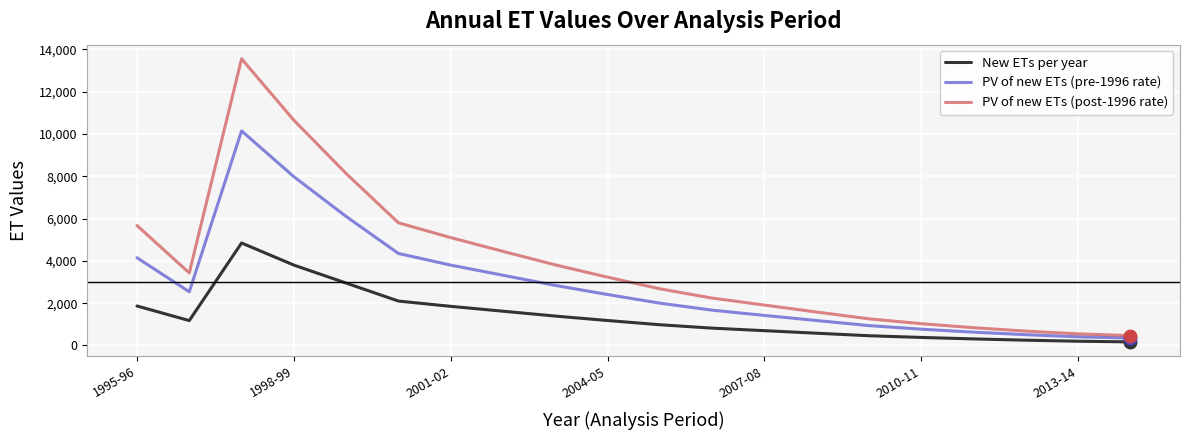

Which series has the largest total across all categories?

PV of new ETs (post-1996 rate)